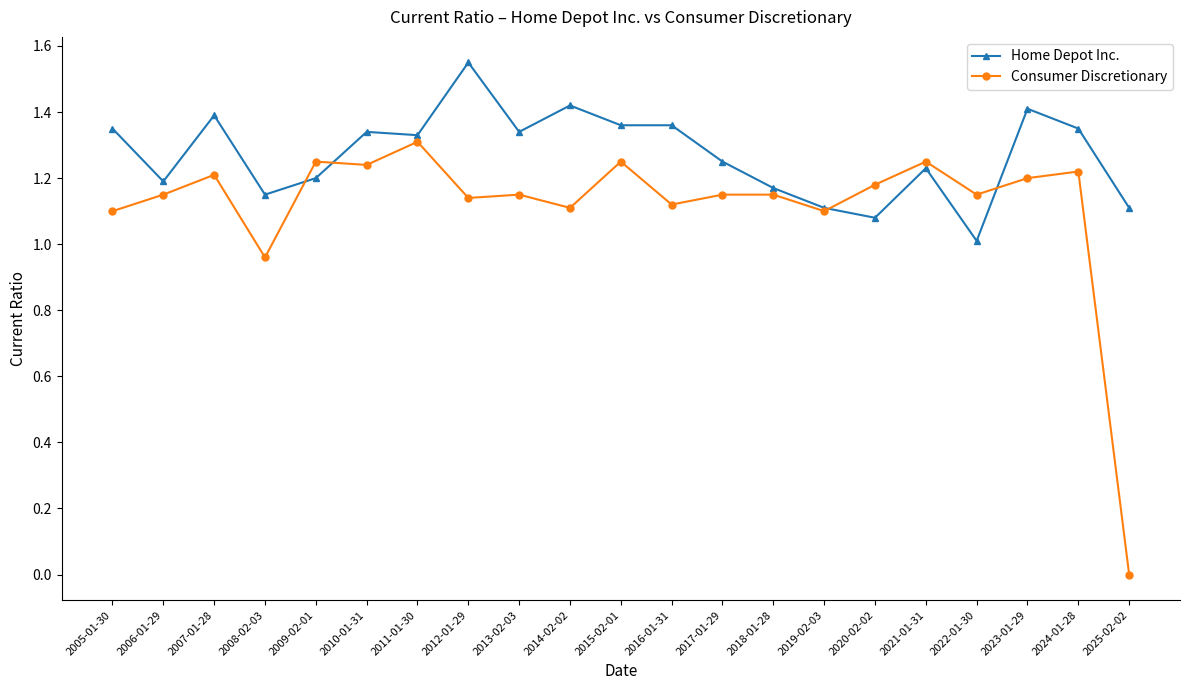

True or false: Consumer Discretionary has a value of 1.2 at 2009-02-01.

True